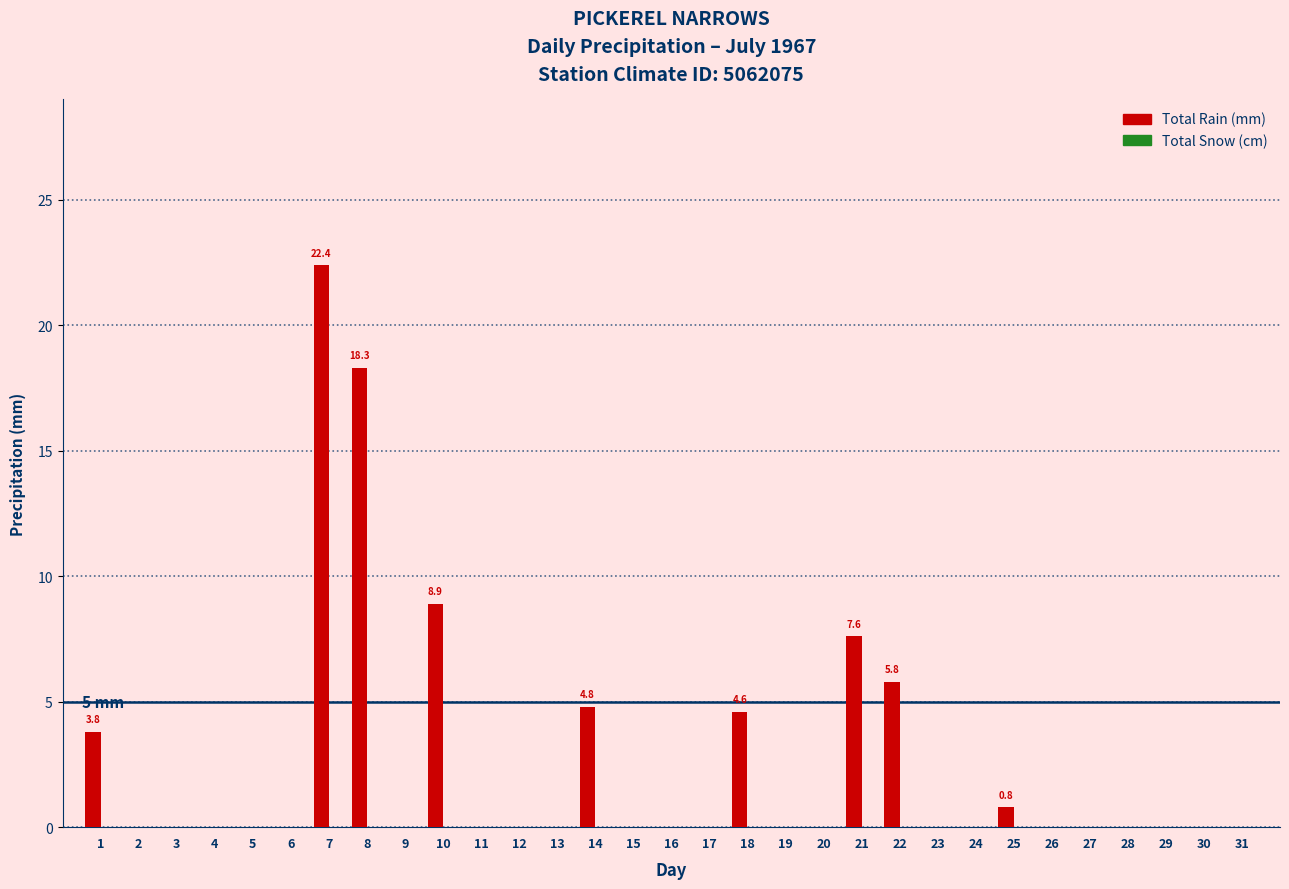

At which label is the value closest to 11?

10